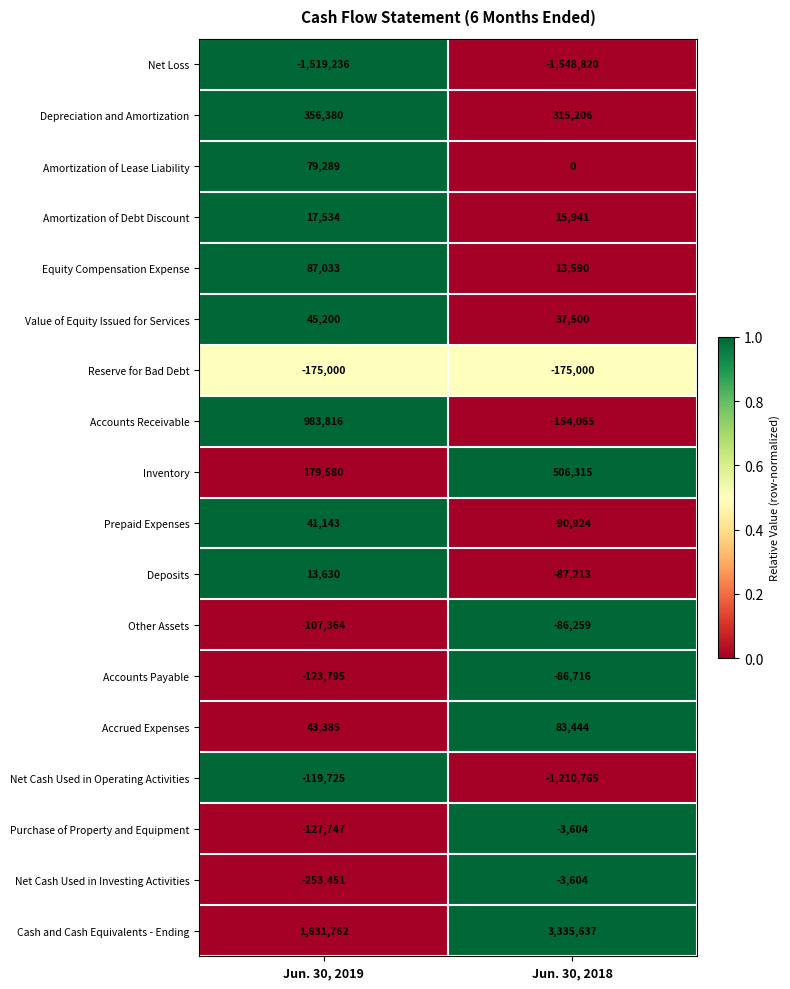

At Jun. 30, 2019, list the series in order from smallest to largest.

Net Loss, Net Cash Used in Investing Activities, Reserve for Bad Debt, Purchase of Property and Equipment, Accounts Payable, Net Cash Used in Operating Activities, Other Assets, Deposits, Amortization of Debt Discount, Prepaid Expenses, Accrued Expenses, Value of Equity Issued for Services, Amortization of Lease Liability, Equity Compensation Expense, Inventory, Depreciation and Amortization, Accounts Receivable, Cash and Cash Equivalents - Ending